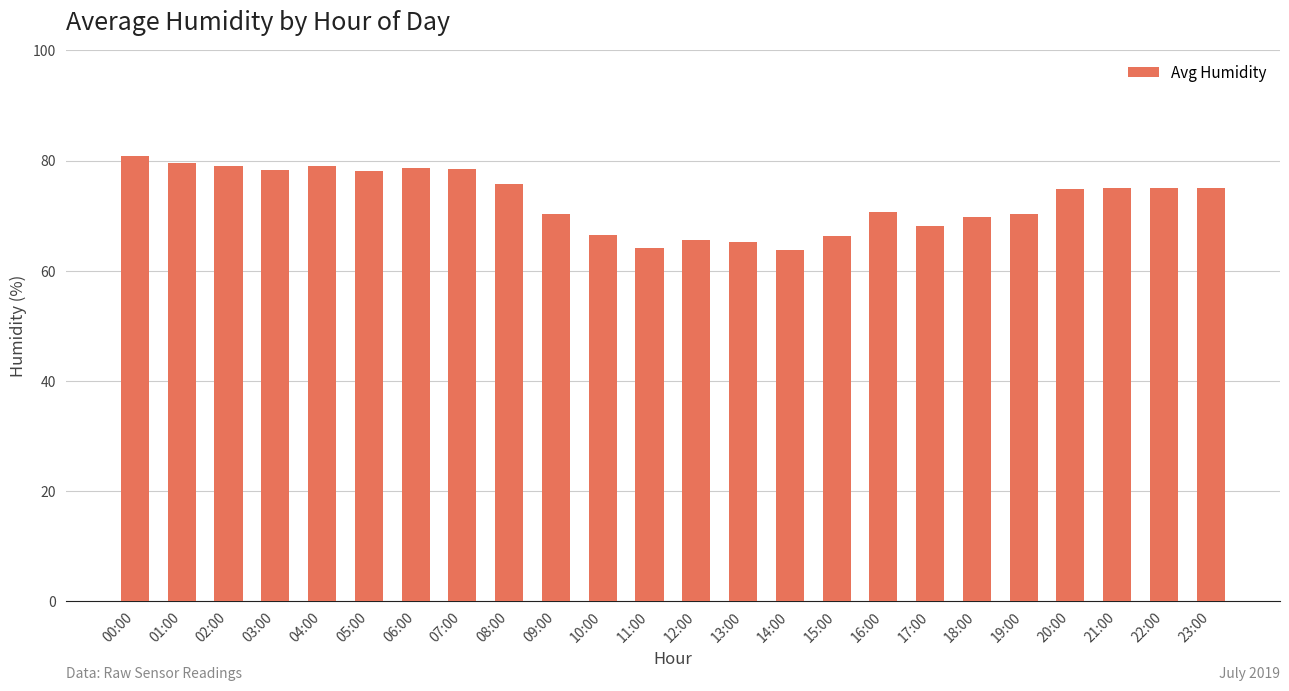

What is the value of the 12th bar from the left?

64.2